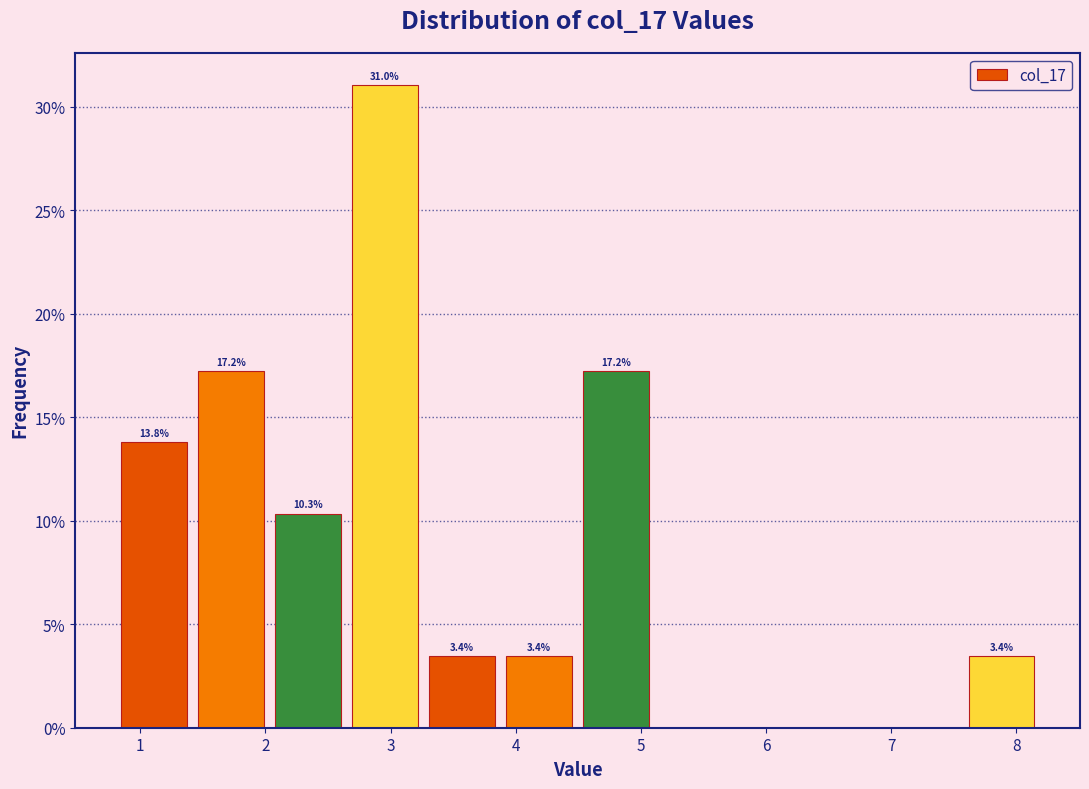

Over which range of the x-axis is the bar tallest?

2.6 to 3.3